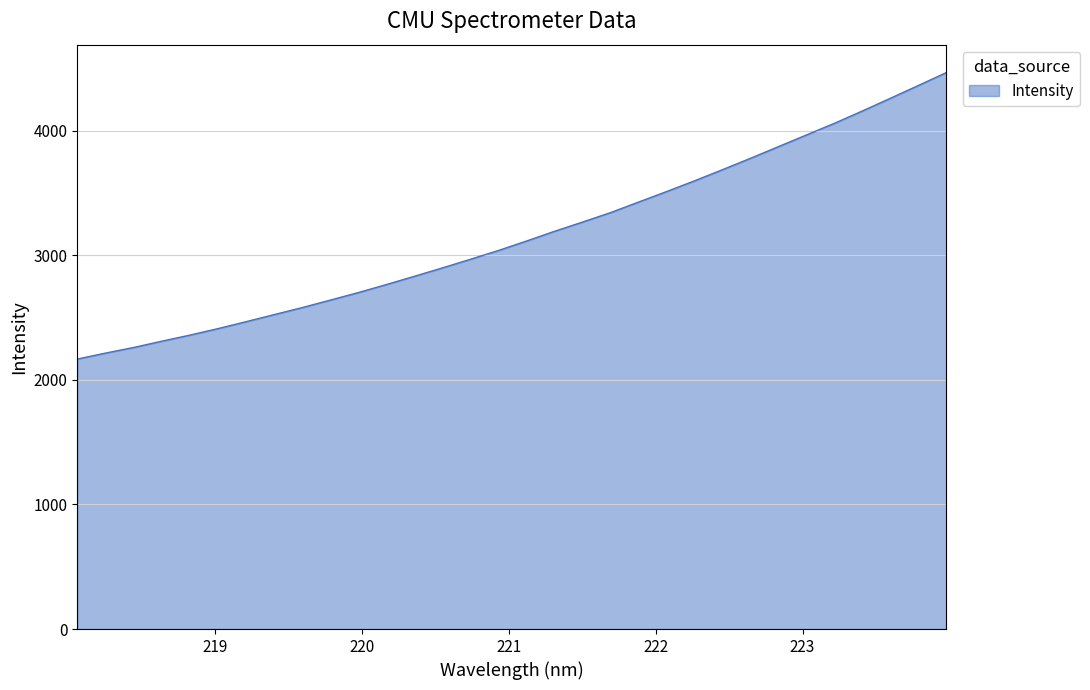

What is the smallest value displayed?

2167.0